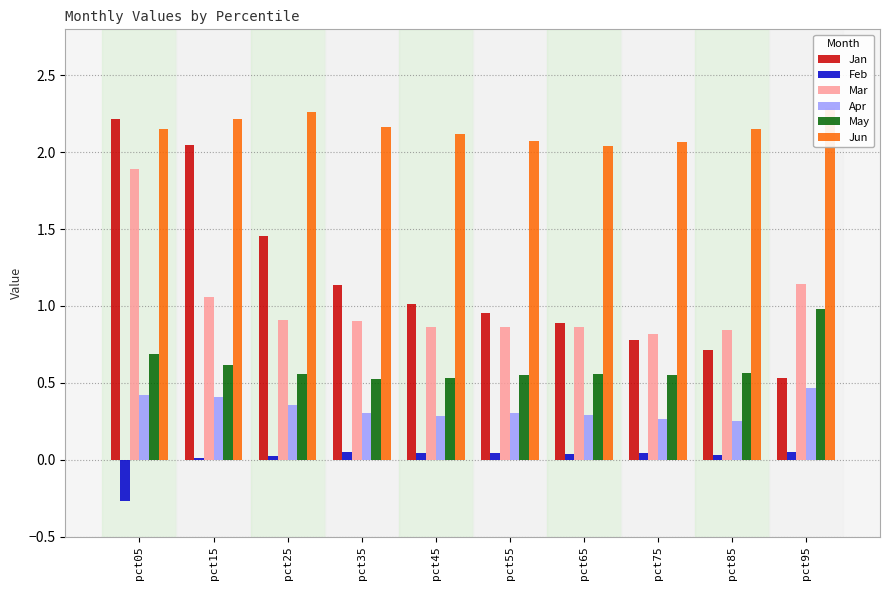

True or false: Jan has a value of 3.5 at pct15.

False